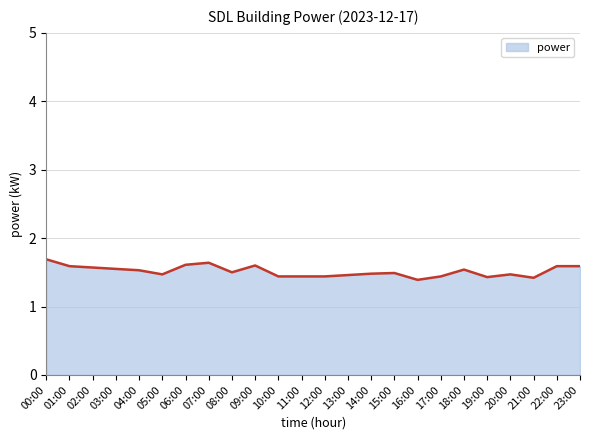

The value at 01:00 is 2.5. True or false?

False